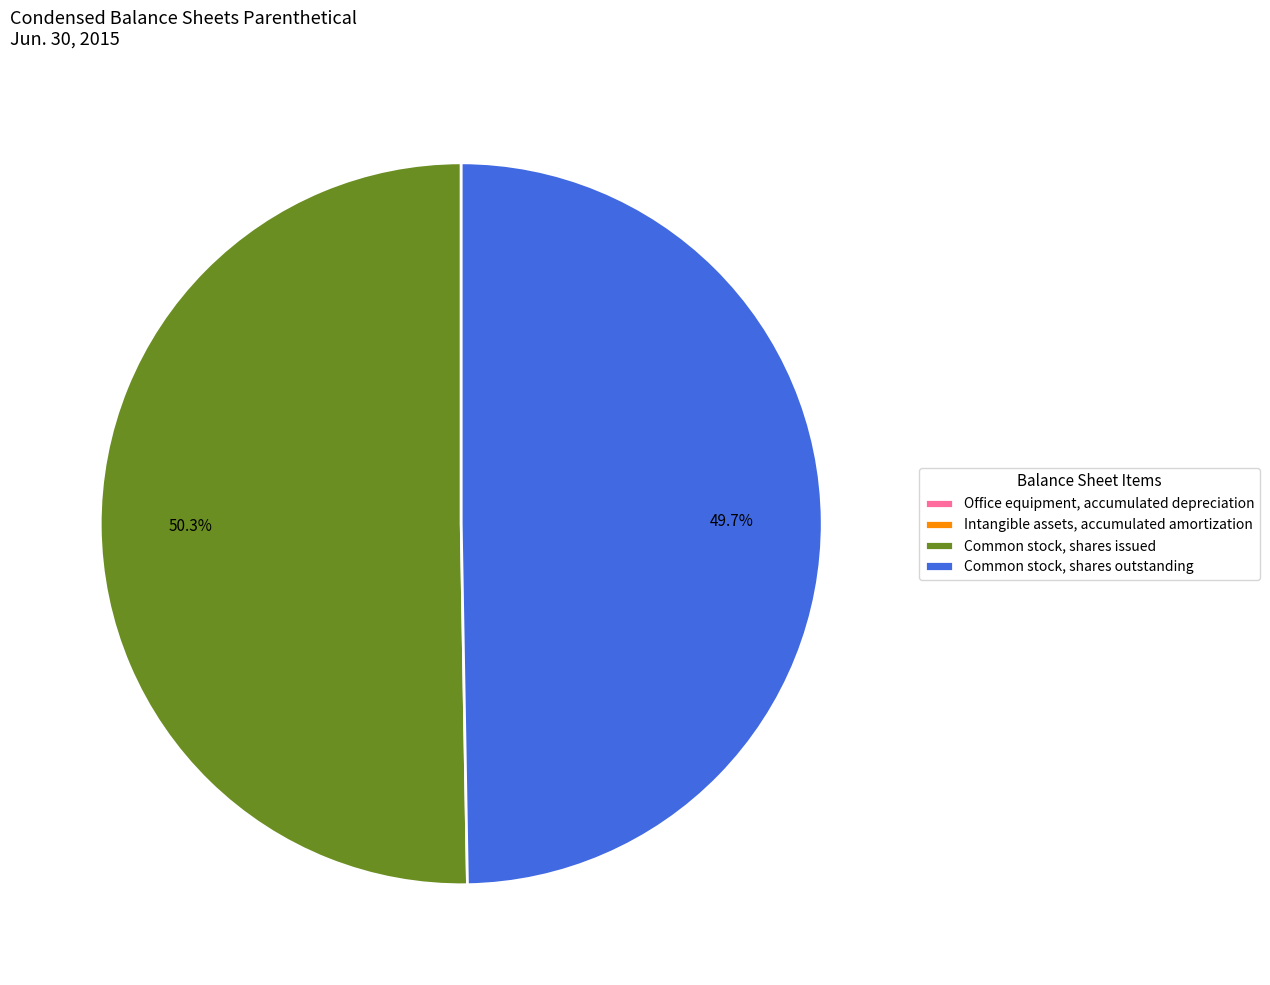

How much of the chart is everything except Common stock, shares issued?

49.7%